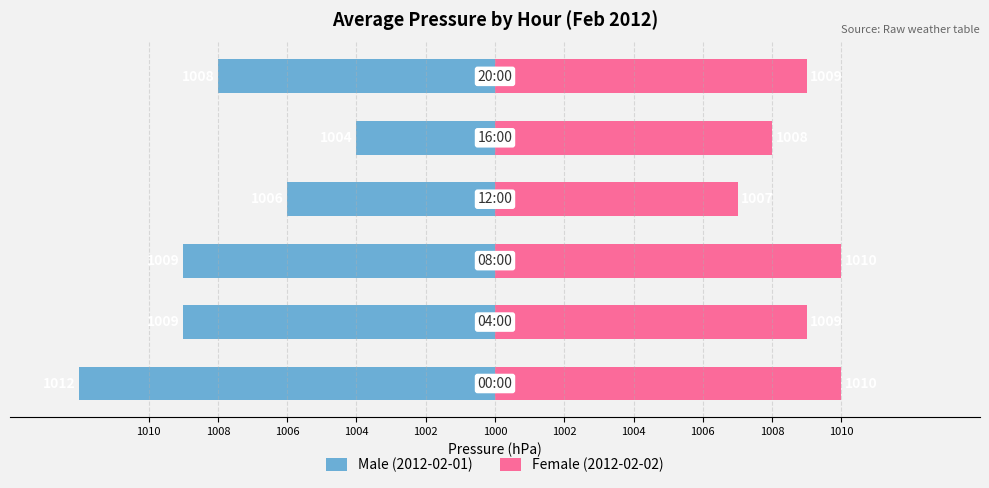

How many bars are there in total?

12